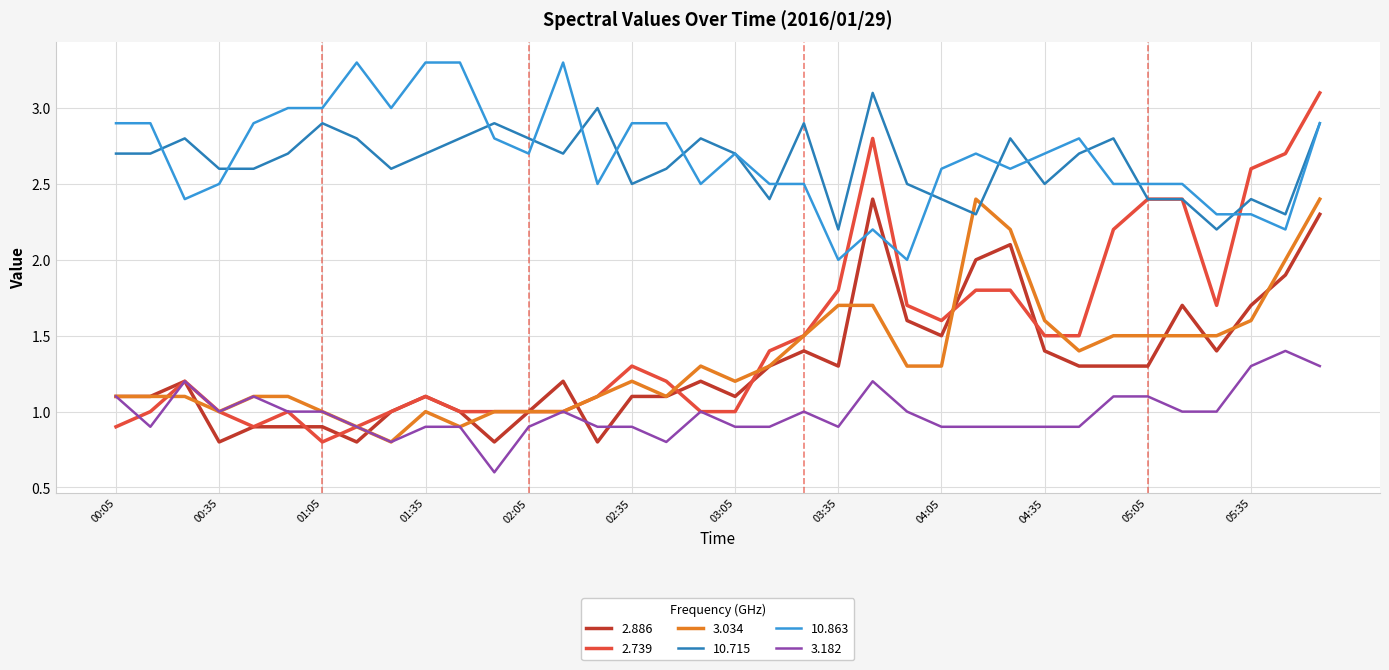

Which series has the widest spread of values?

2.739